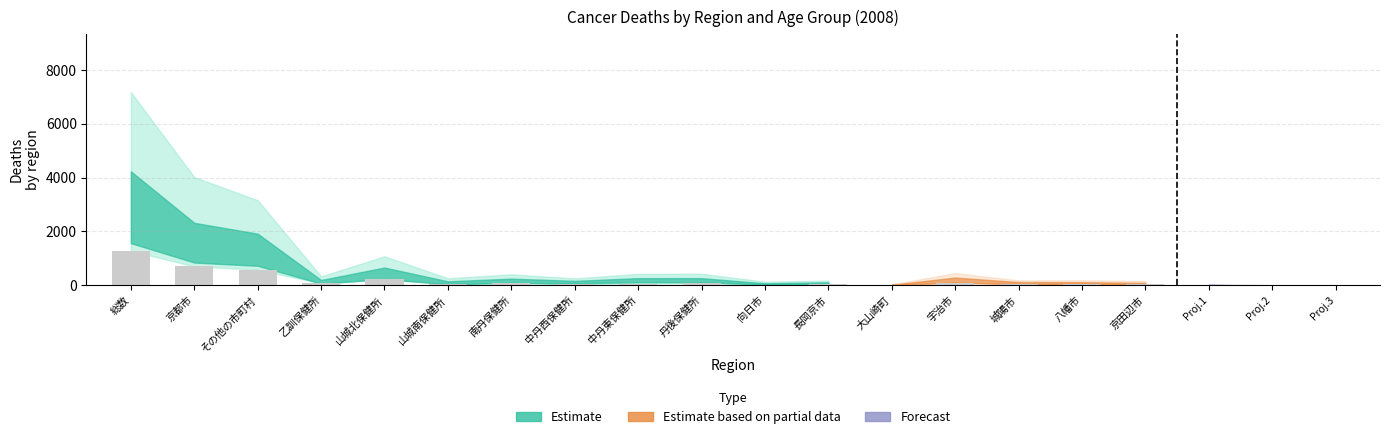

Reading left to right, transcribe all the data shown in this chart.

1277	699	578	66	224	51	74	40	60	73	24	36